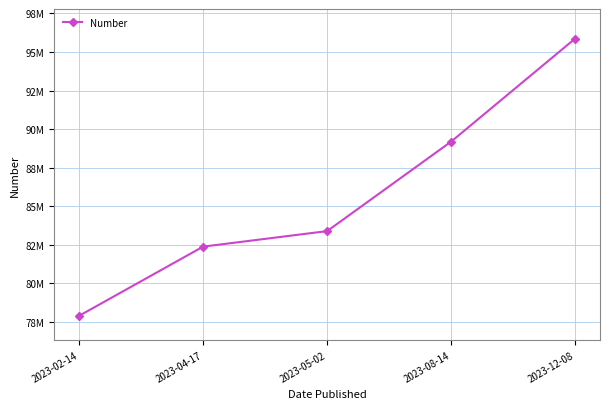

What is the change in value from 2023-04-17 to 2023-08-14?

+6820279